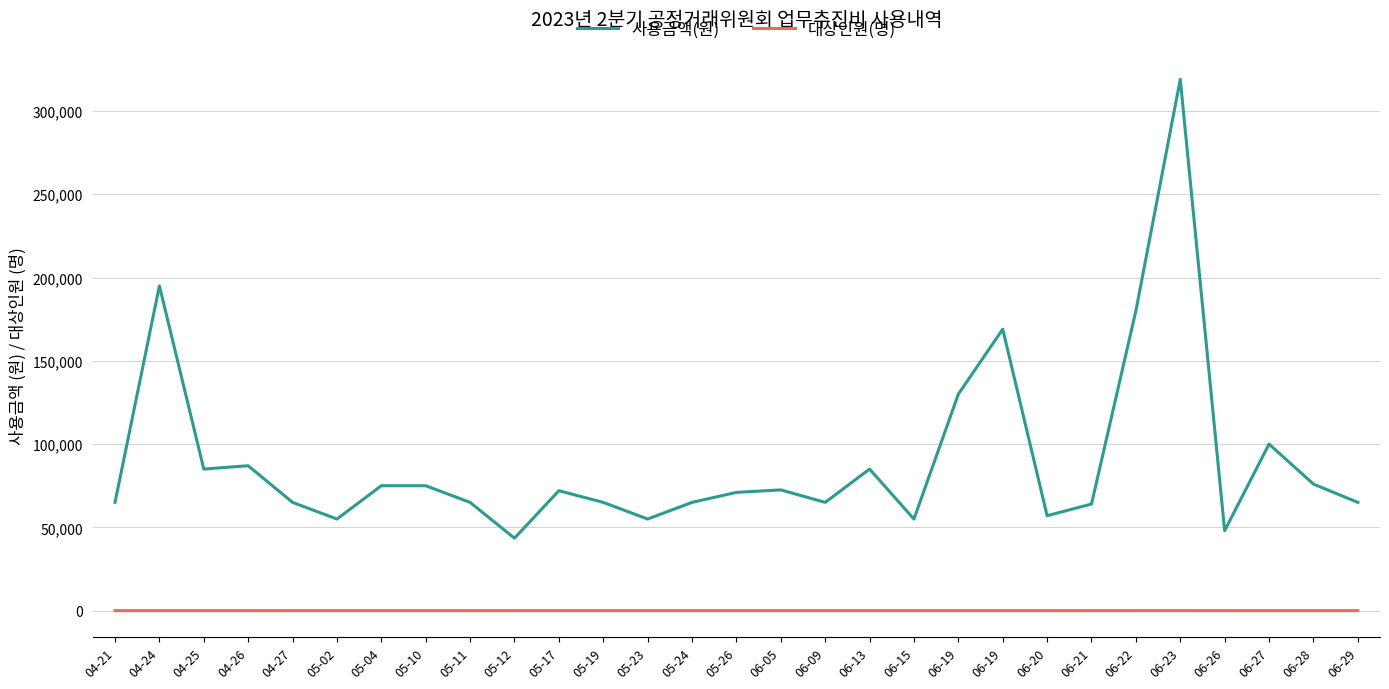

How many lines are shown in the chart?

2